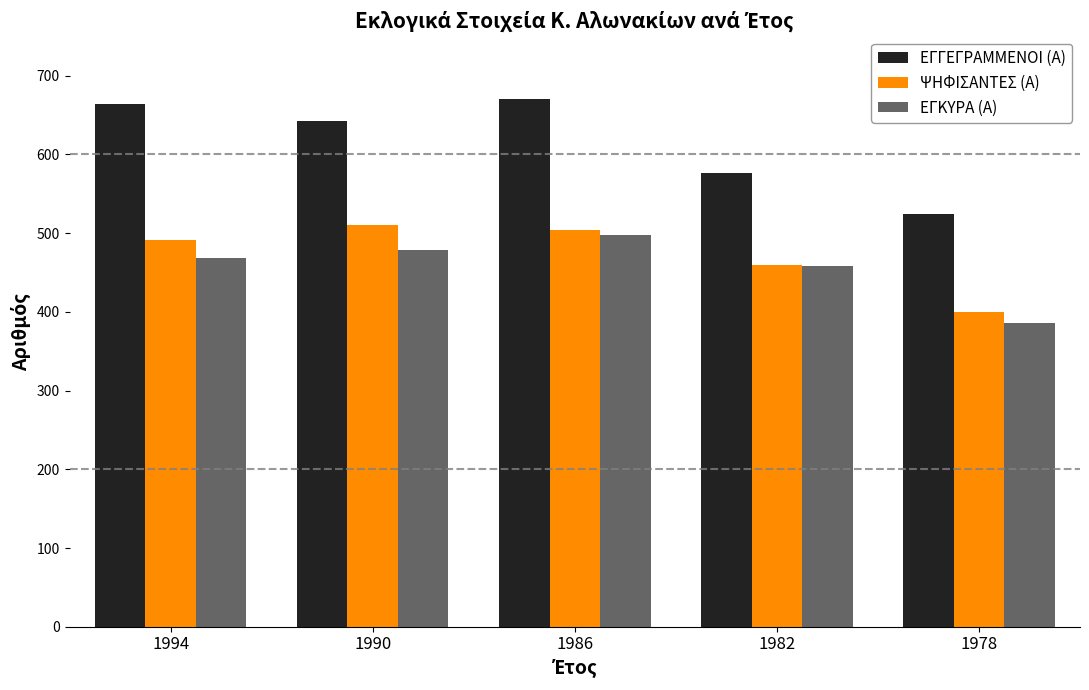

What is the sum of all ΕΓΚΥΡΑ (Α) values?

2289